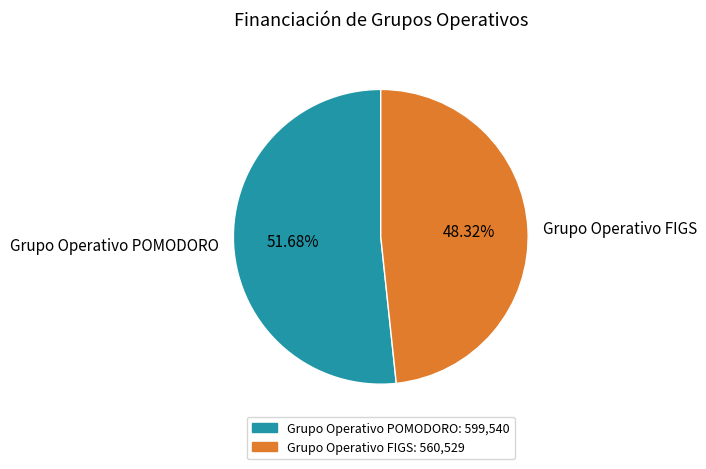

Rank the categories by value from highest to lowest.

Grupo Operativo POMODORO, Grupo Operativo FIGS